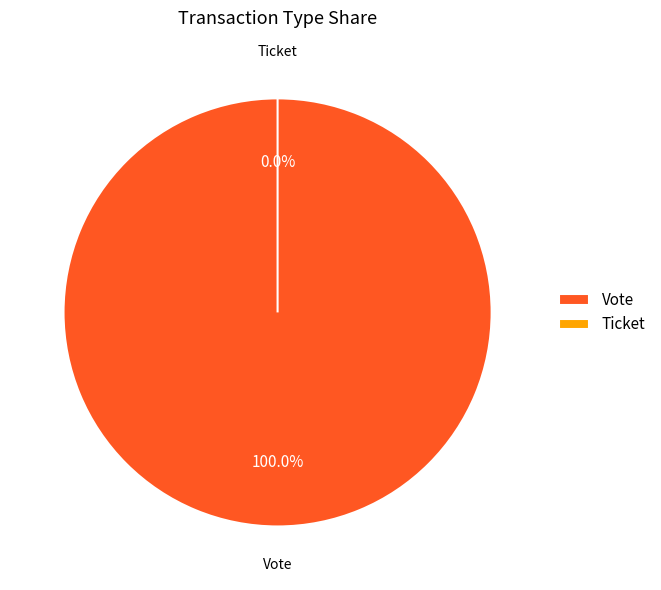

Does Vote account for over 50% of the chart?

Yes